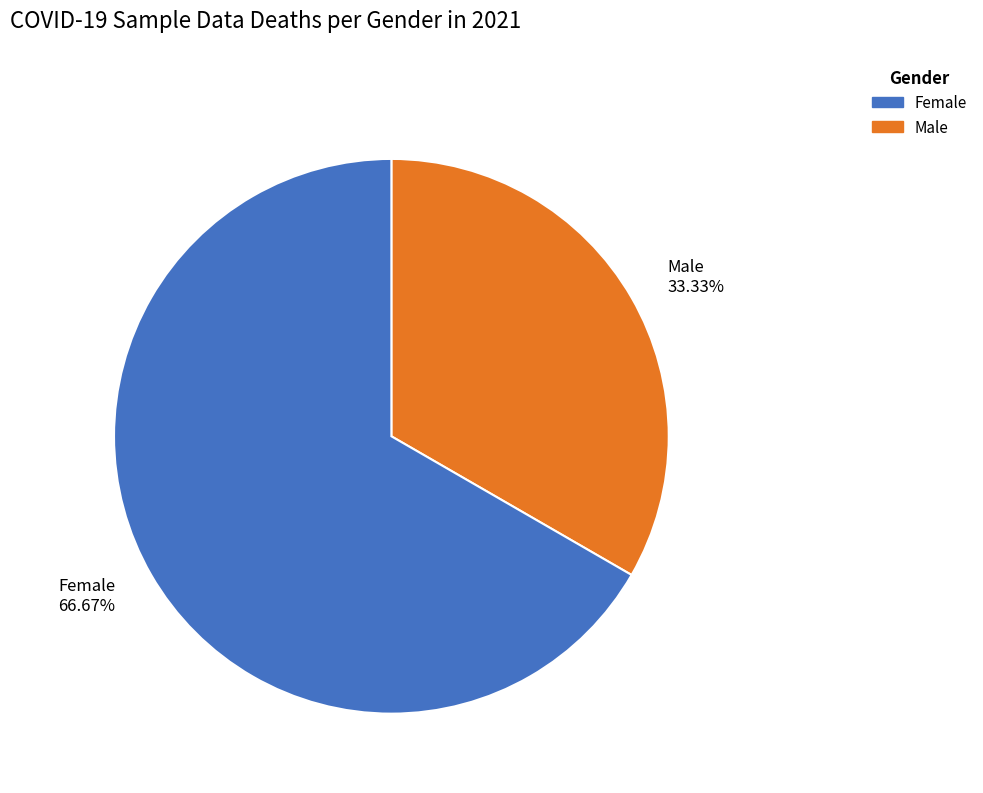

Which category accounts for the majority?

Female 66.67%